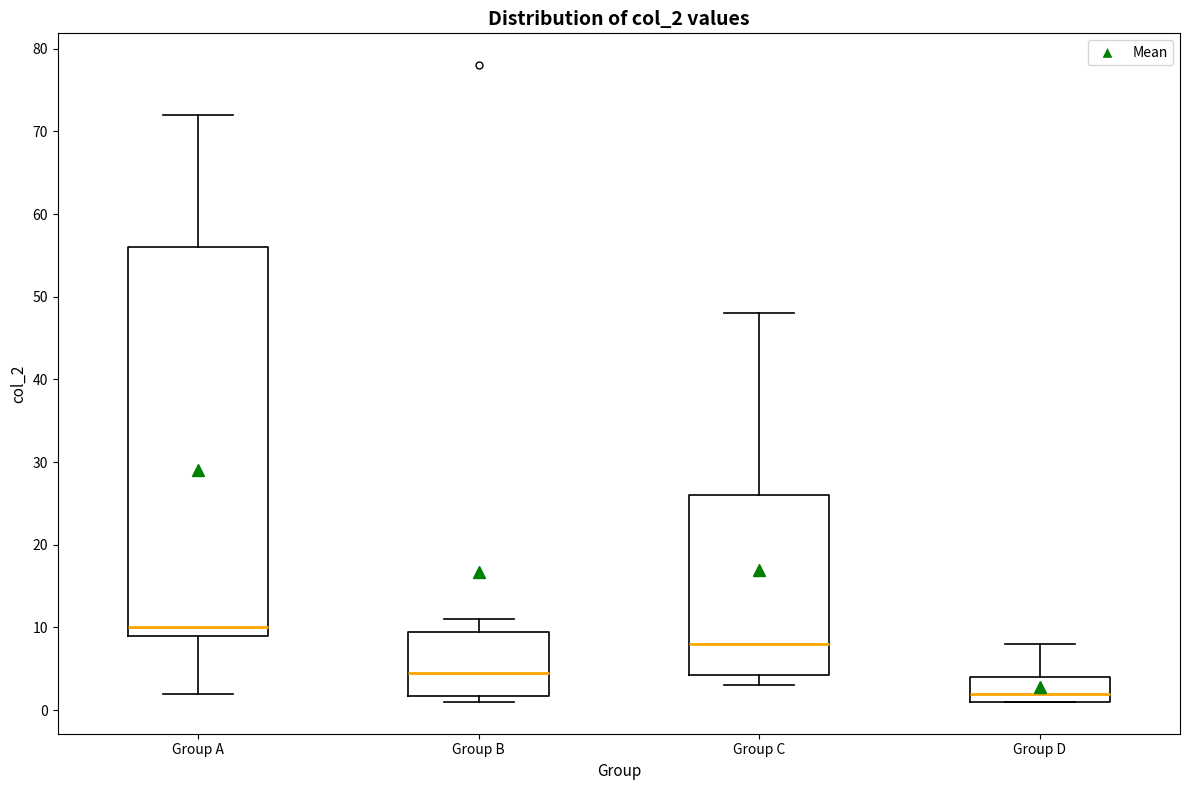

Where does the median line of the box for Group A sit on the y-axis? The values are not printed on the chart, so give them approximately, as read against the axis.

10